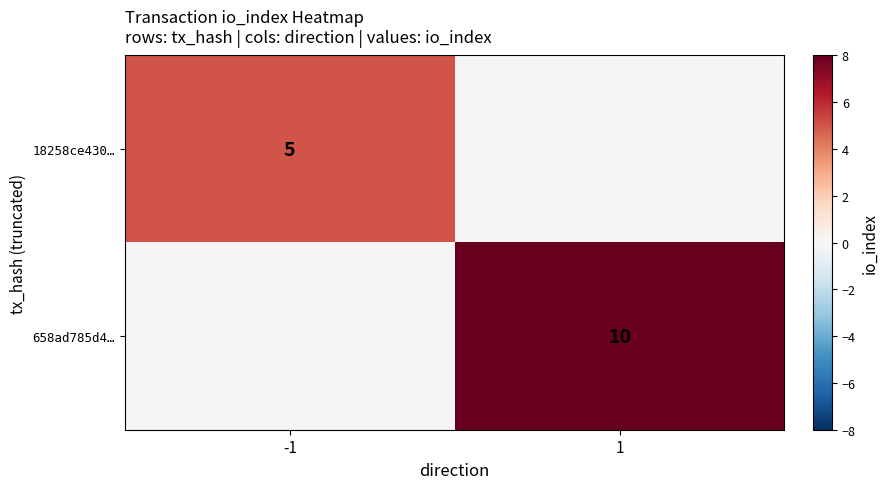

The value of 18258ce430… at -1 is 5. True or false?

True